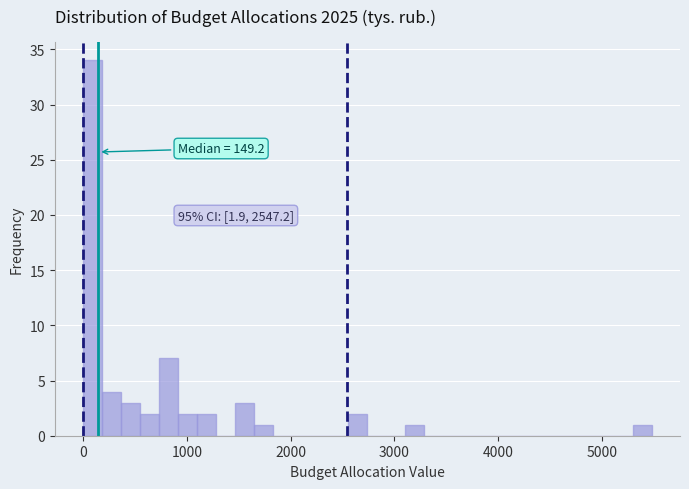

Read against the x-axis, roughly where is the centre of the tallest bar?

100